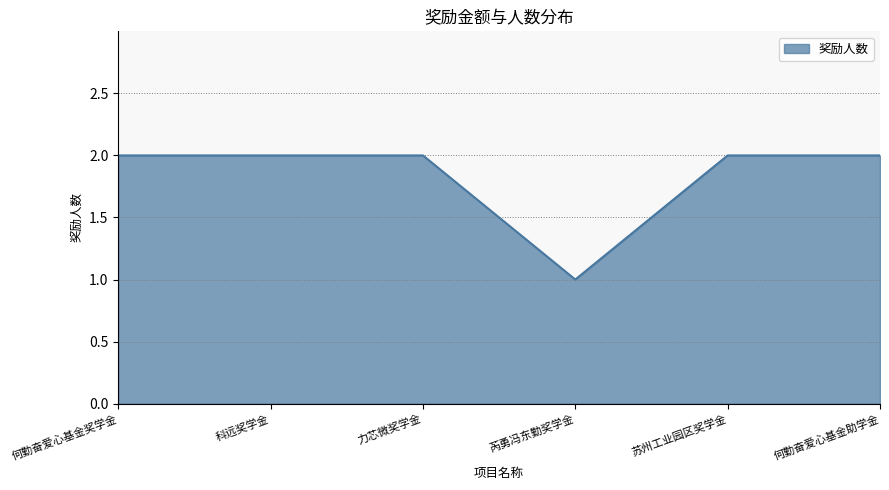

What position from the left is 力芯微奖学金?

3